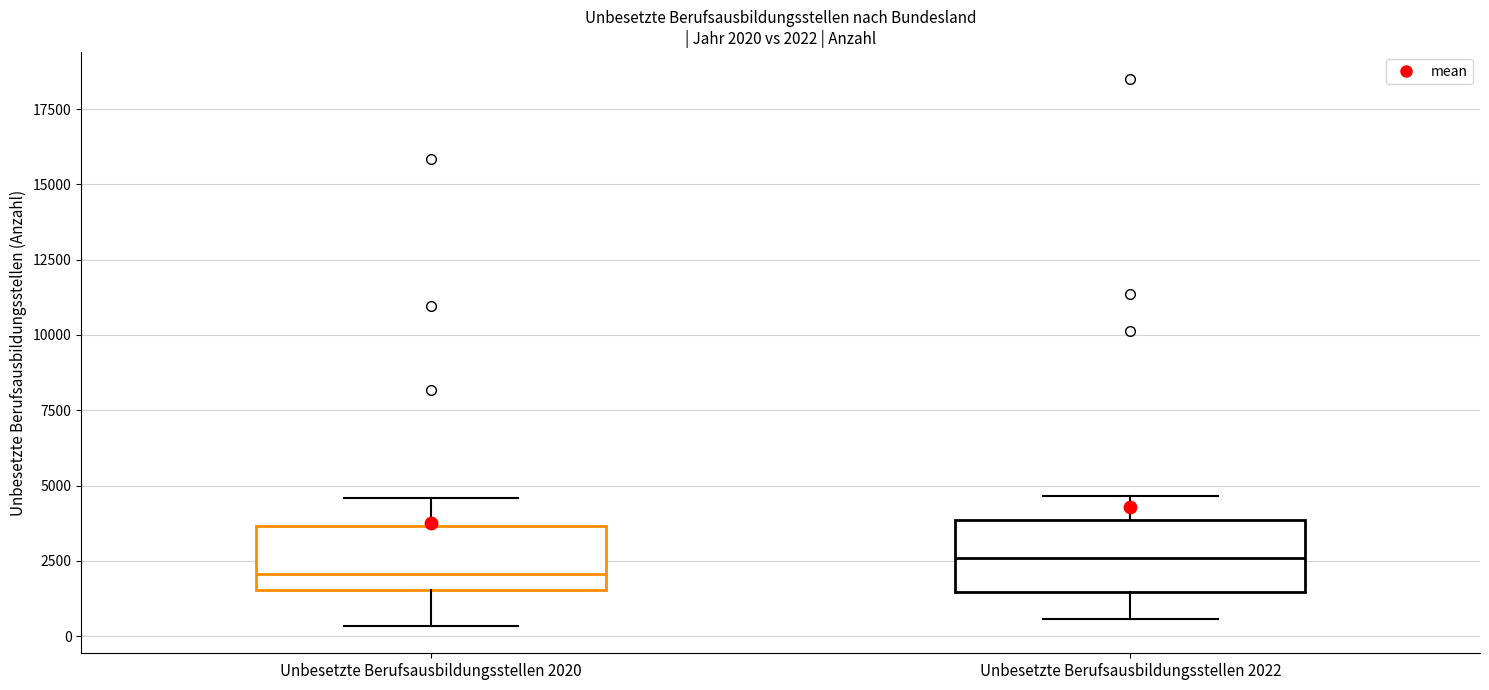

Which box's median line is the highest?

Unbesetzte Berufsausbildungsstellen 2022